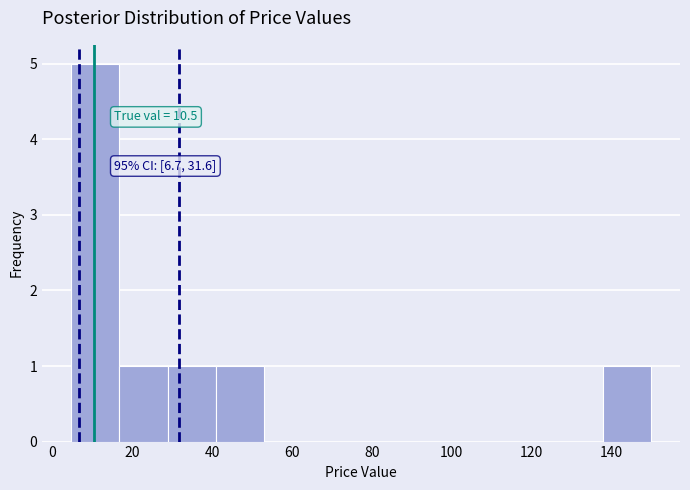

Which range on the x-axis has the tallest bar?

4 to 16